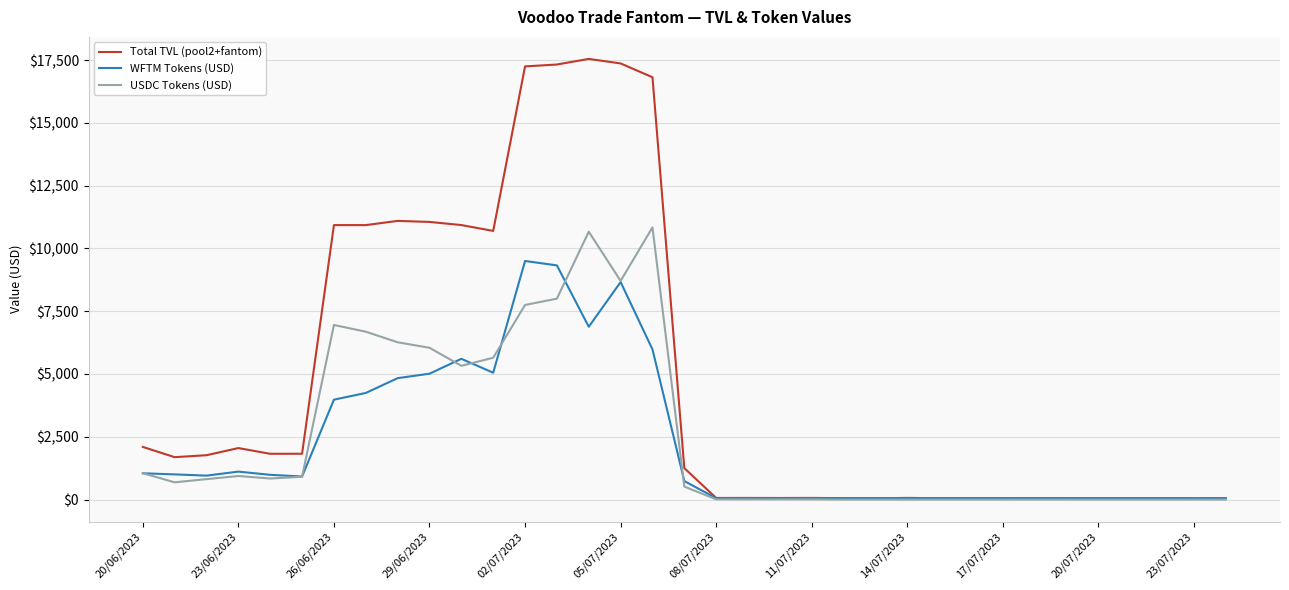

What are all the series names shown in the legend?

Total TVL (pool2+fantom), WFTM Tokens (USD), USDC Tokens (USD)